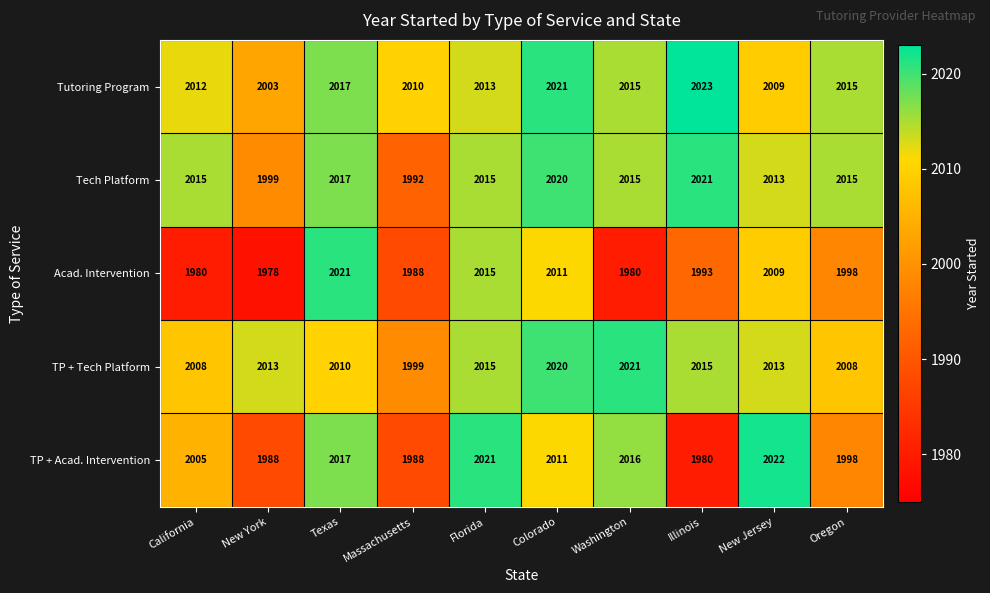

Read the Acad. Intervention value at Oregon.

1998